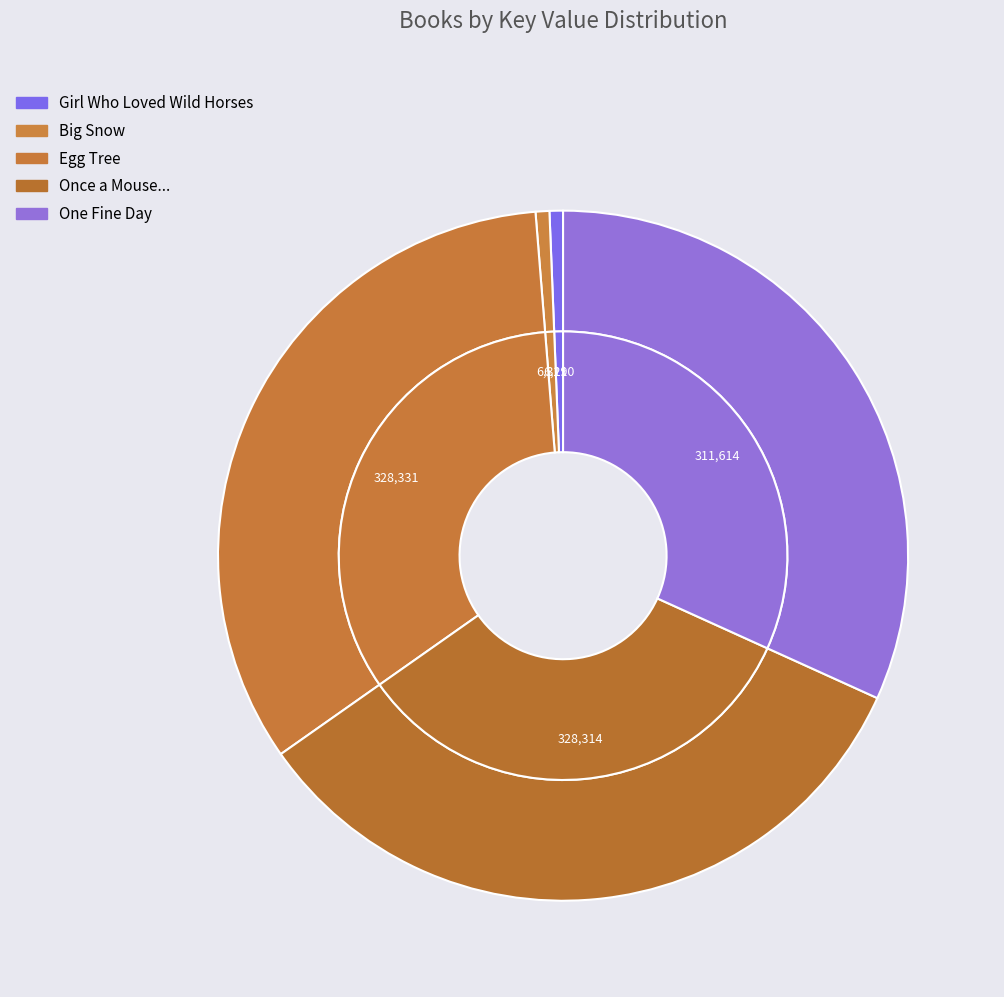

To the nearest percent, what portion does Once a Mouse... represent?

33%